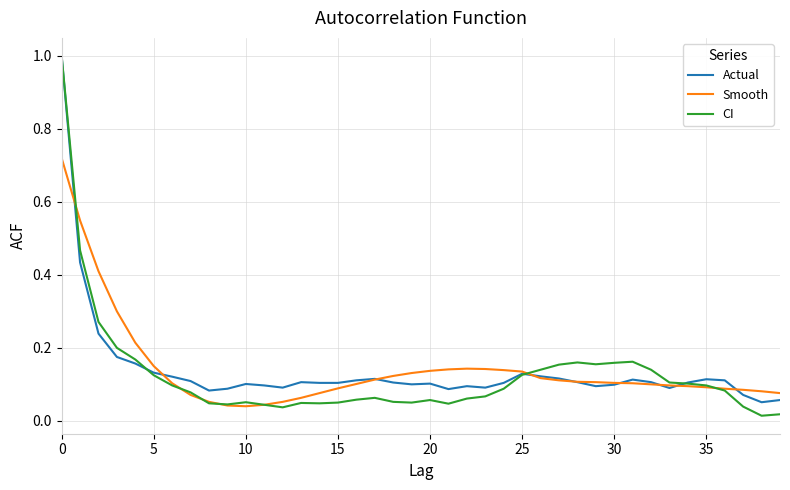

Which series has the widest spread of values?

CI